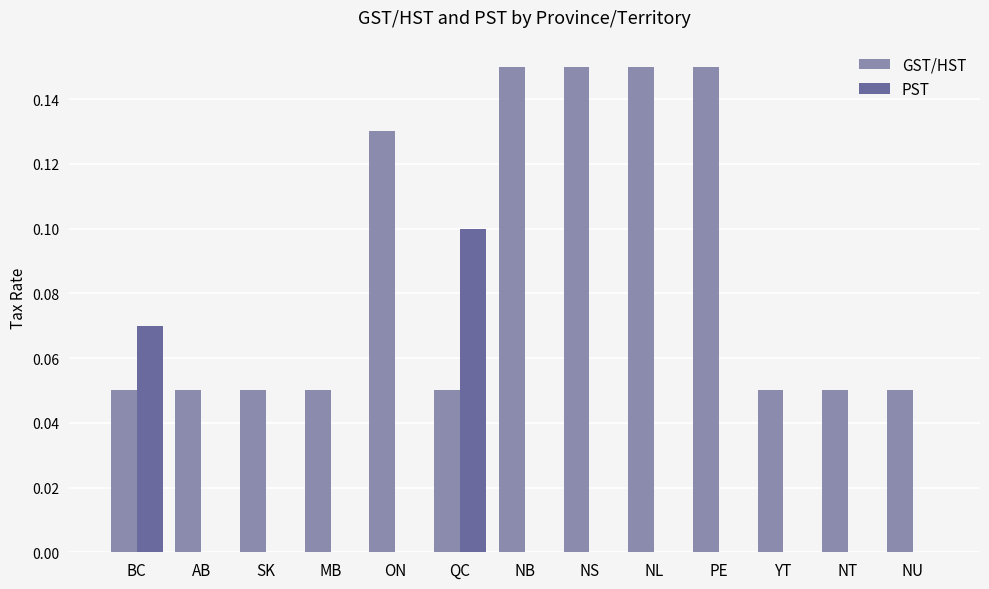

Which series changed the most between ON and NU?

GST/HST